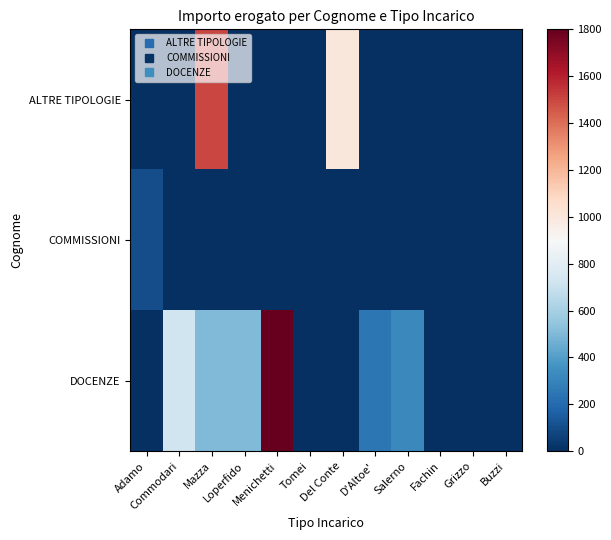

List the series in order of their overall mean, lowest first.

COMMISSIONI, ALTRE TIPOLOGIE, DOCENZE